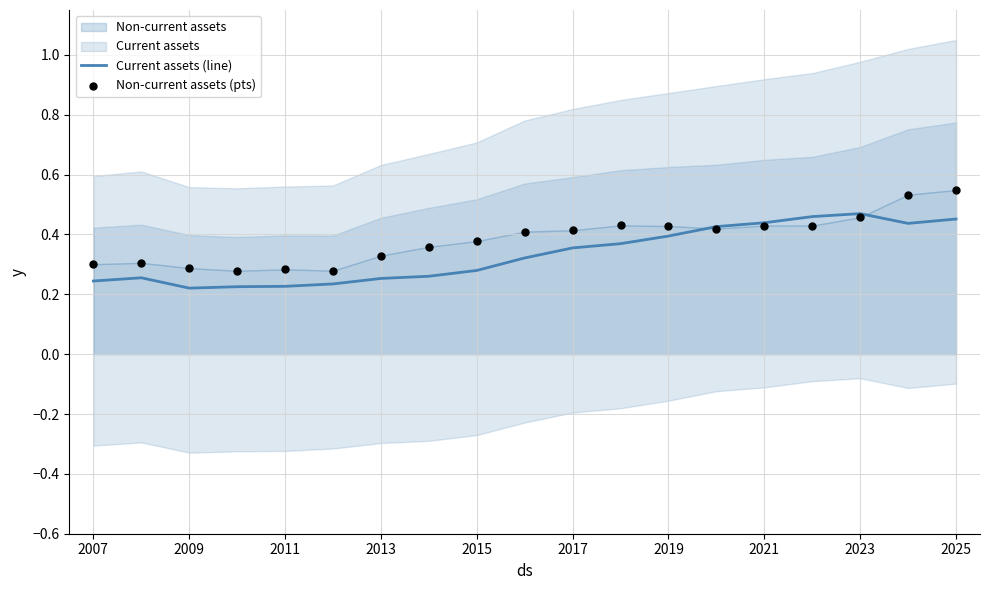

Which series has the largest total across all categories?

Non-current assets (pts)